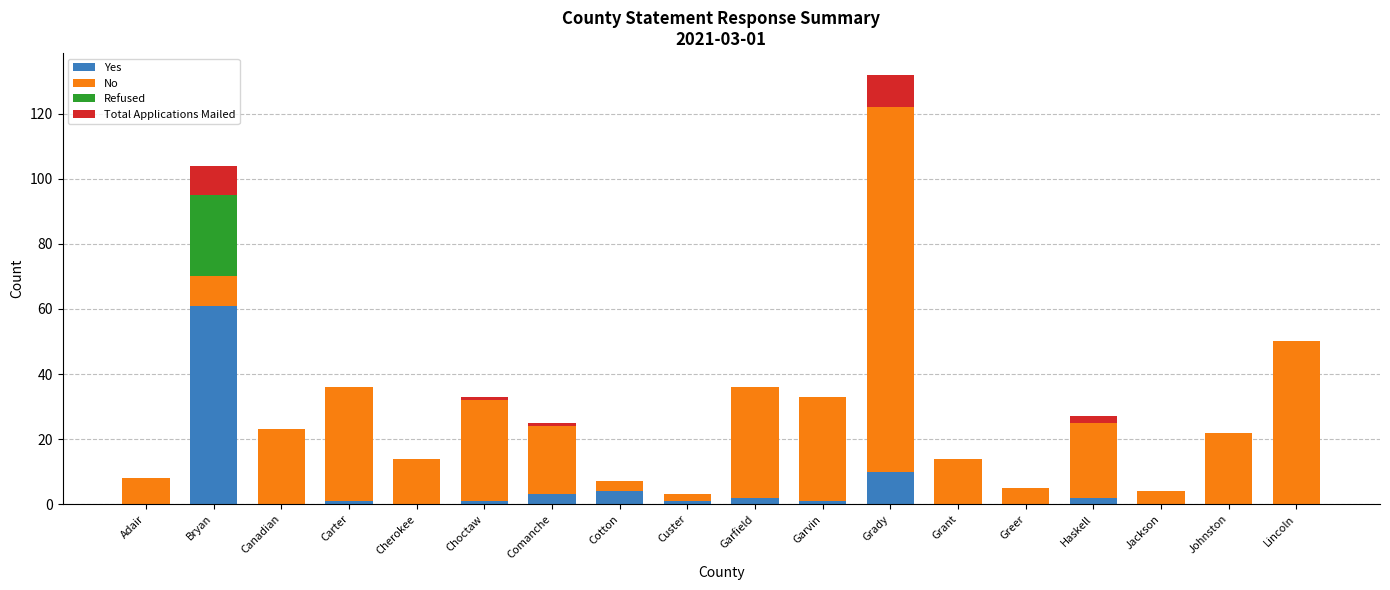

At which category is the sum across all series the highest?

Grady